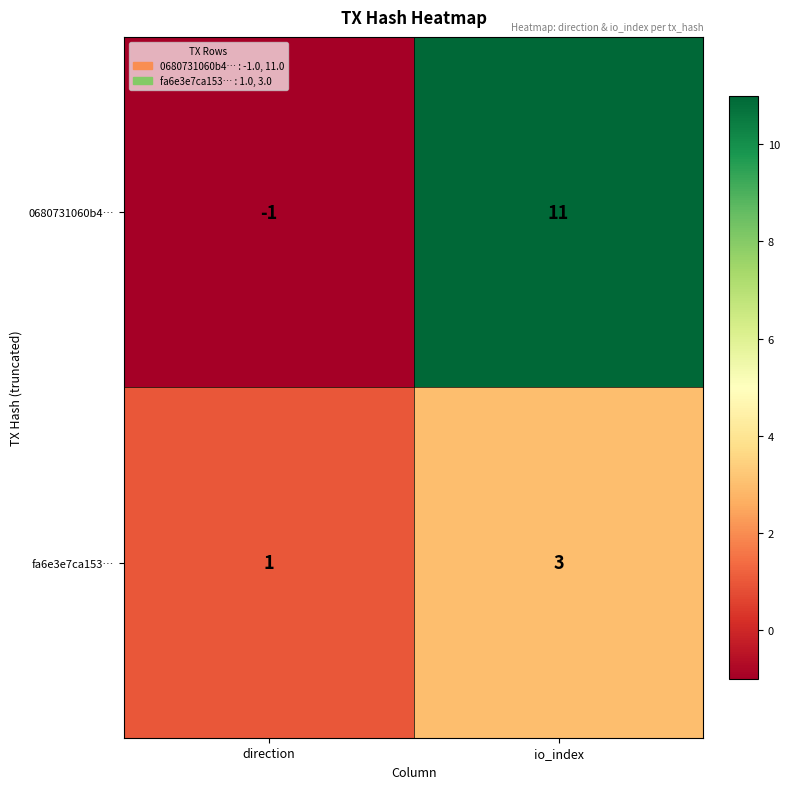

Reading right to left, transcribe all the data shown in this chart.

0680731060b4…: 11	-1
fa6e3e7ca153…: 3	1